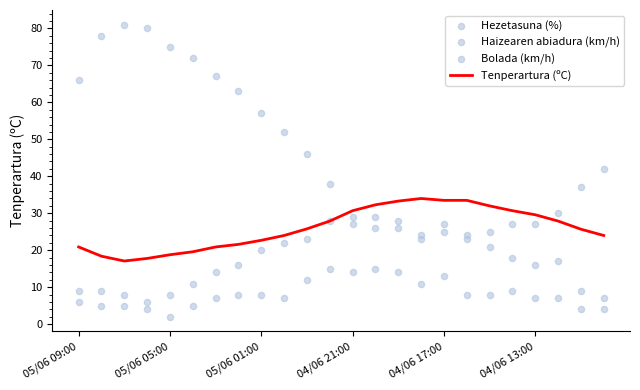

Which series has the widest spread of Y values?

Hezetasuna (%)